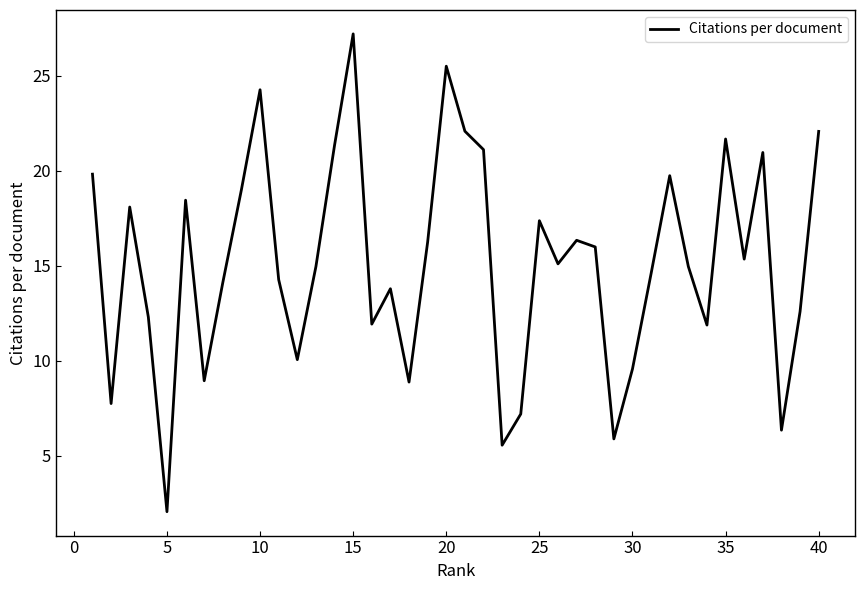

What is the average value?

15.1